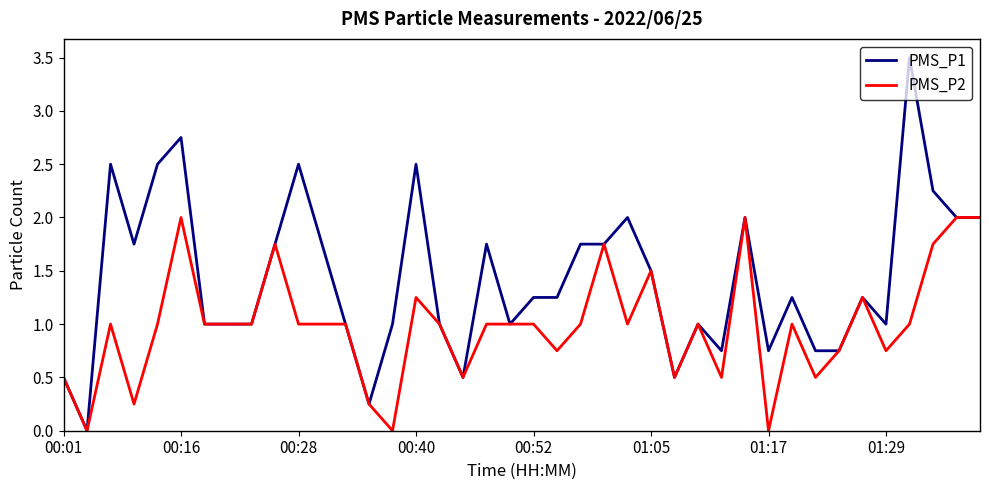

Rank the series by their average value, from lowest to highest.

PMS_P2, PMS_P1